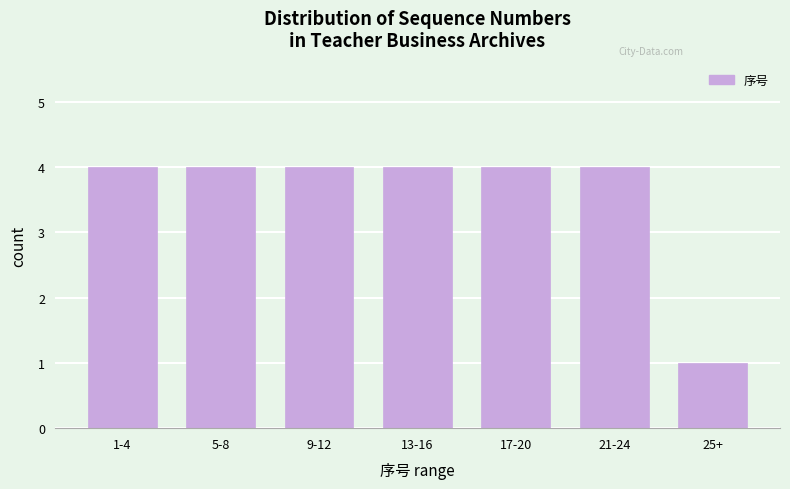

Reading right to left, extract all data points from this chart.

1	4	4	4	4	4	4